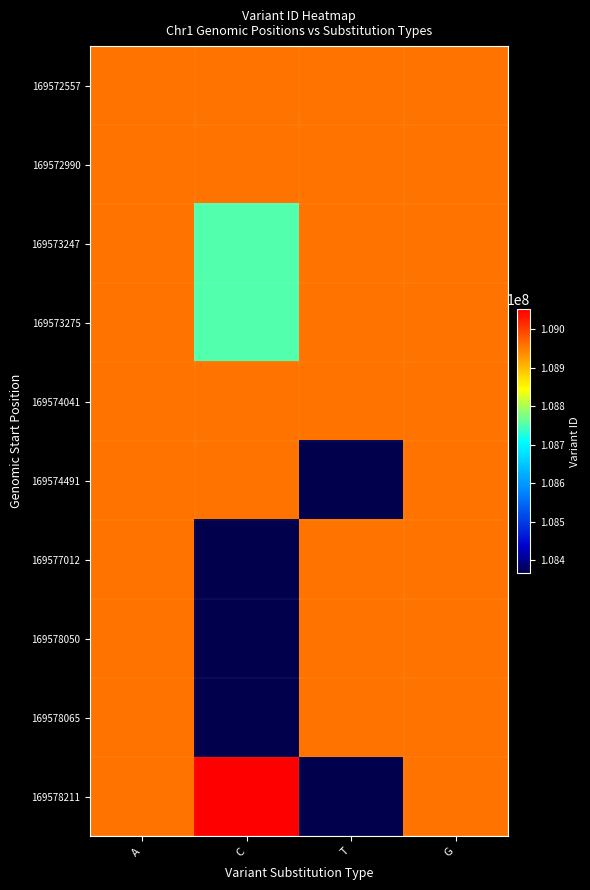

How many categories are shown in the chart?

4